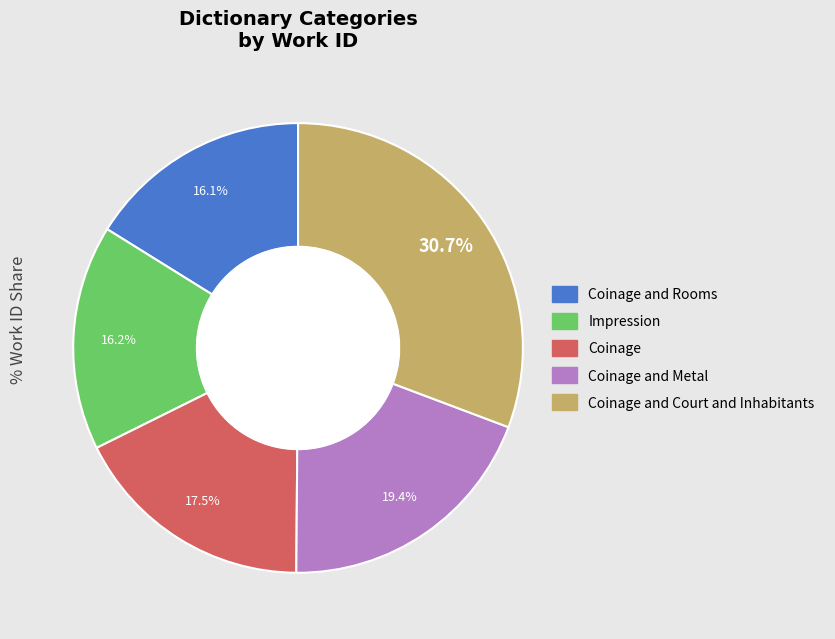

Is there any slice that represents more than half of the pie?

No